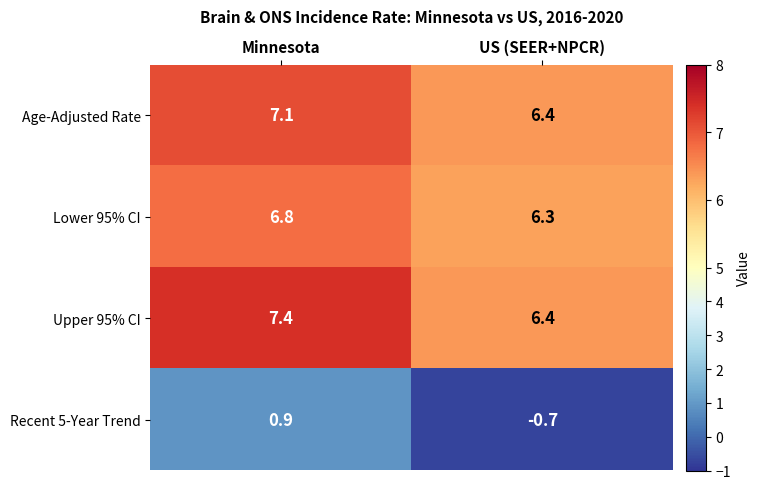

List the series in order of their peak value, highest first.

Upper 95% CI, Age-Adjusted Rate, Lower 95% CI, Recent 5-Year Trend